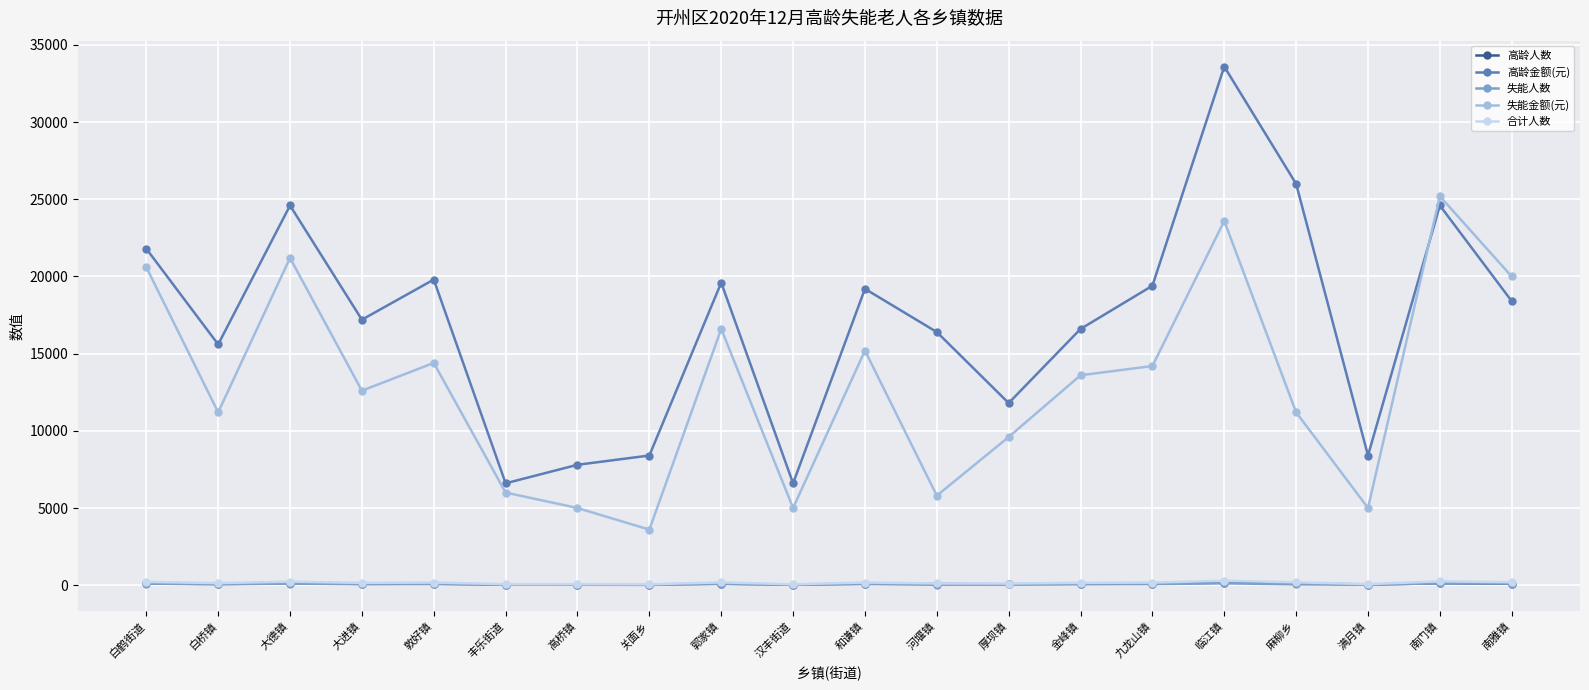

True or false: 高龄人数 and 失能金额(元) intersect in this chart.

False